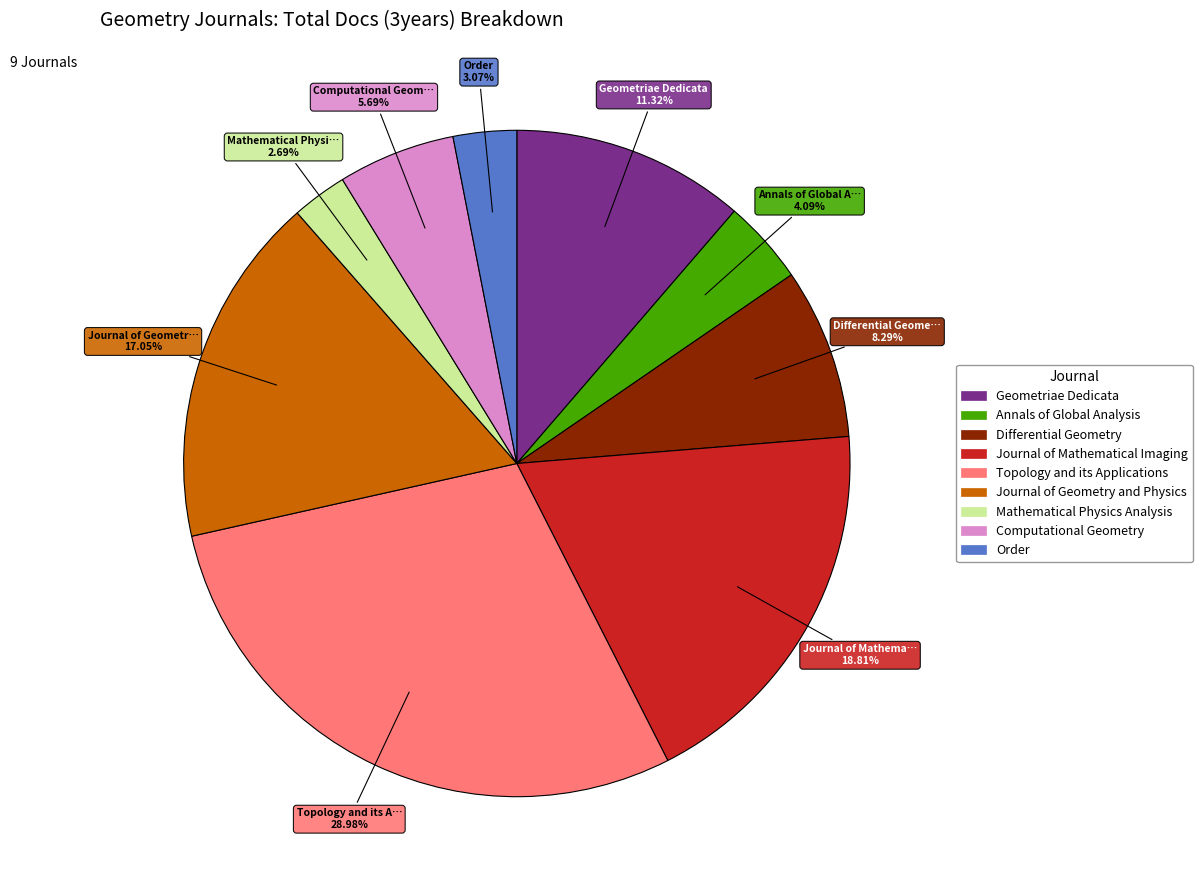

How many slices are in this pie chart?

9